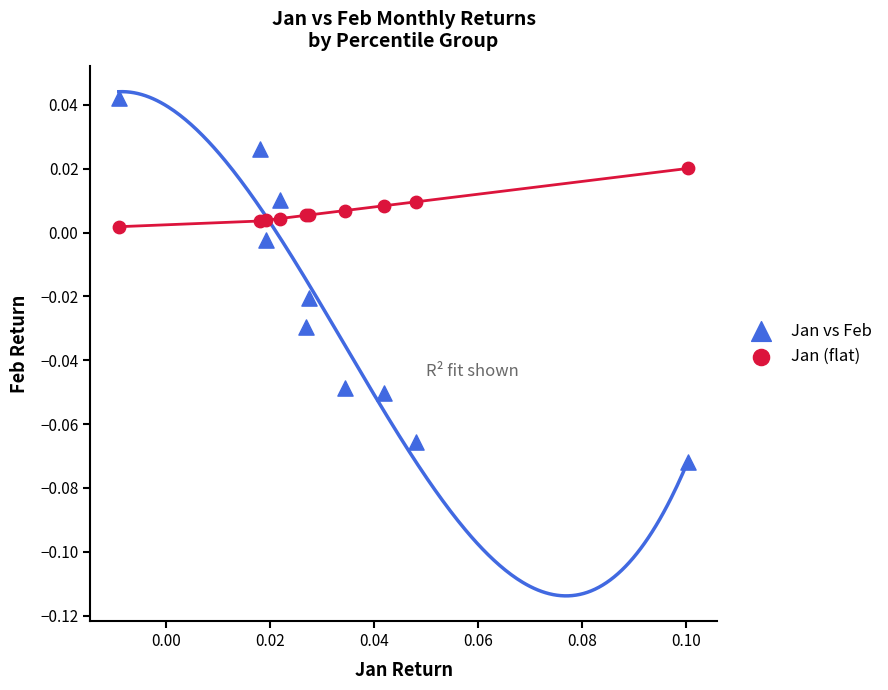

What are all the series names shown in the legend?

Jan vs Feb, Jan (flat)